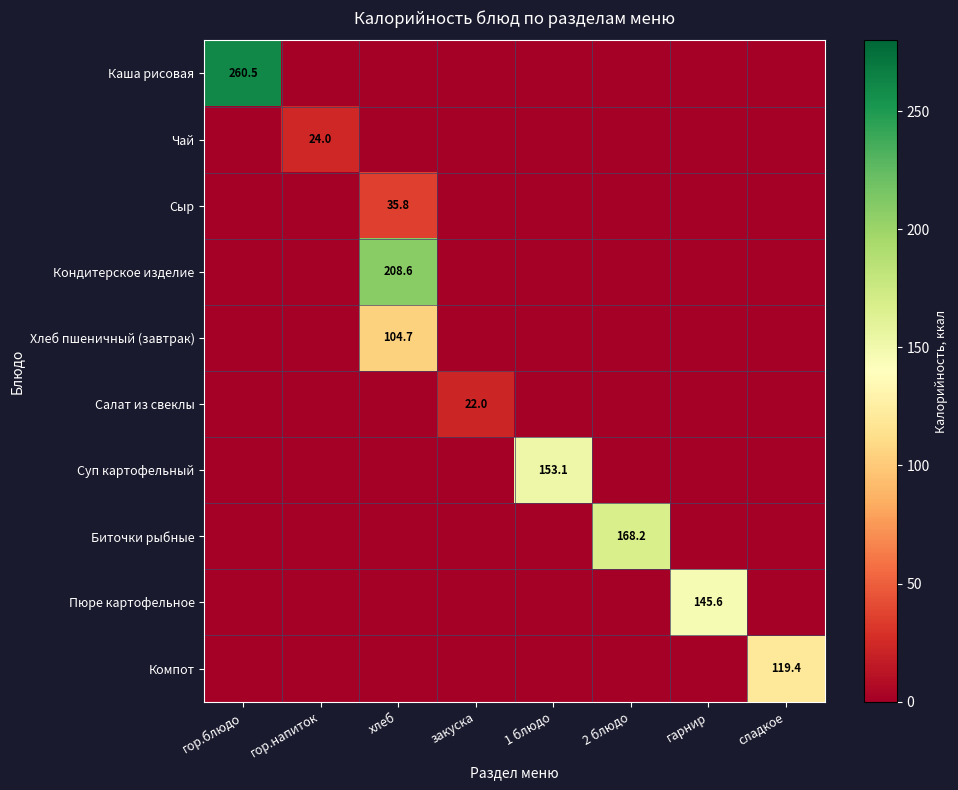

Which category has the lowest value in the Чай series?

гор.блюдо